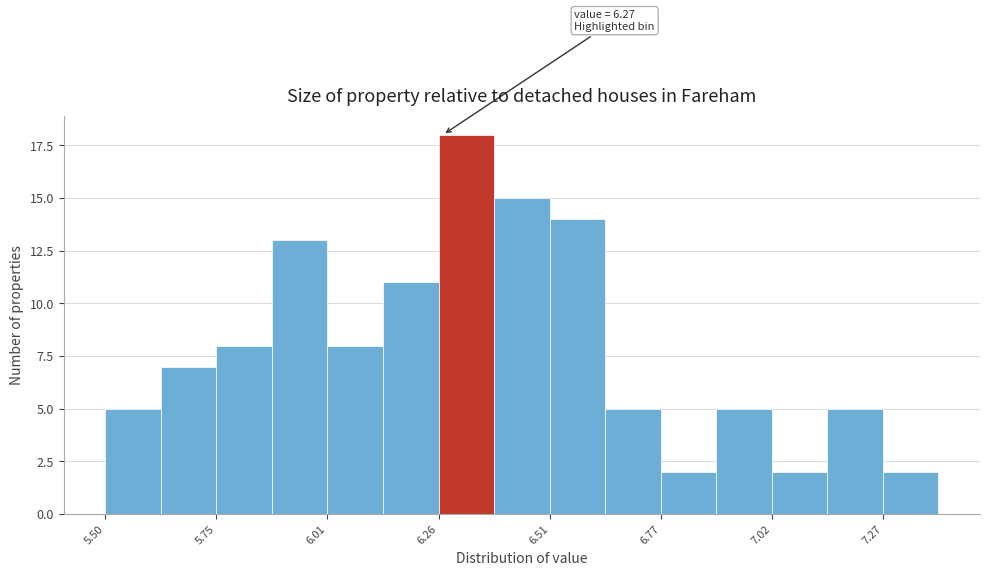

Read against the x-axis, roughly where is the centre of the tallest bar?

6.30